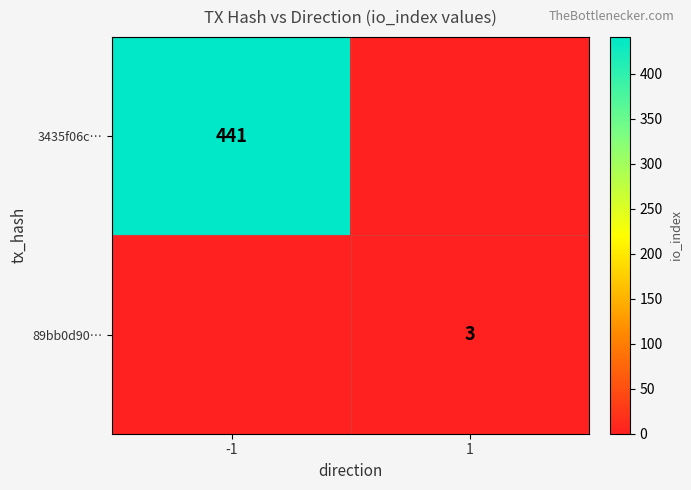

What is the sum of all 89bb0d90… values?

3